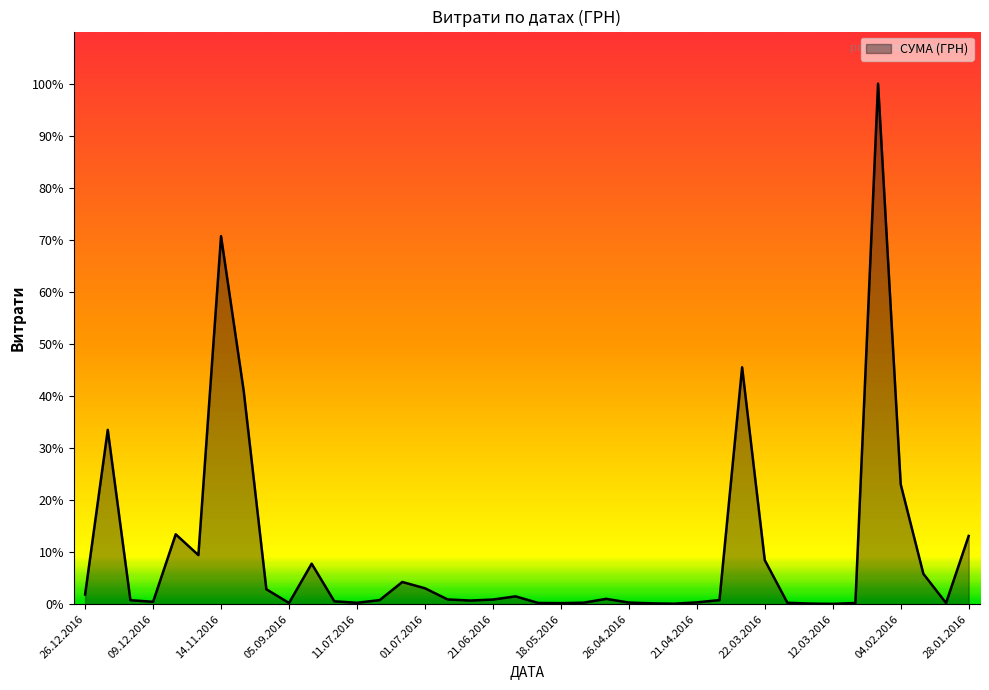

Does the chart display data point markers on the line(s)?

No